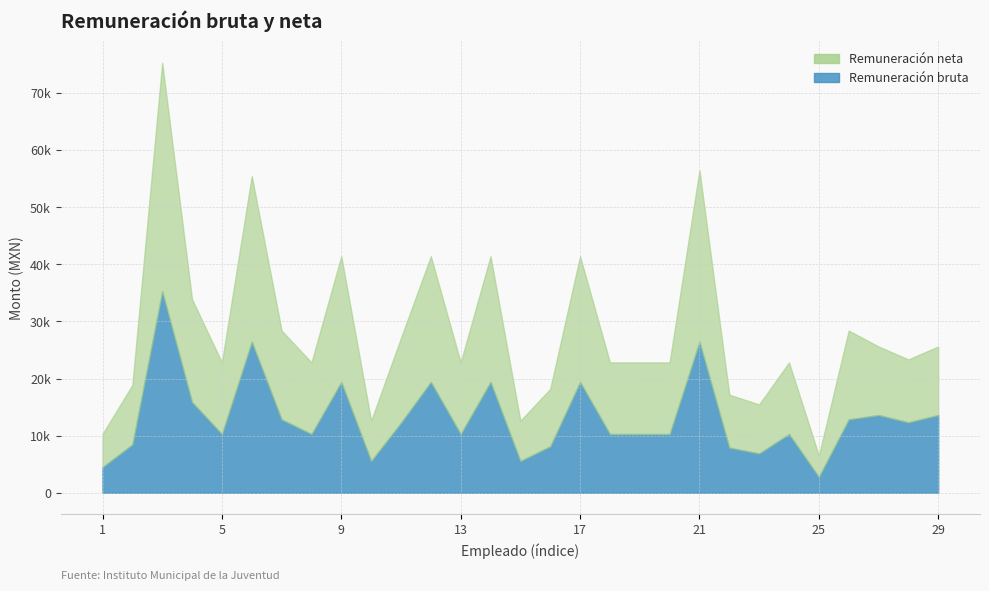

Reading left to right, extract all data points from this chart.

Remuneración neta: 5810.3	10412.7	40000.0	18001.0	12538.4	28995.5	15538.8	12538.4	22000.0	7038.2	14850.9	22000.0	12538.4	22000.0	7038.2	10038.4	22000.0	12538.4	12538.4	12538.4	30000.2	9261.7	8576.8	12538.4	3714.2	15538.8	12000.0	11000.1	12000.0
Remuneración bruta: 4499.4	8463.8	35294.1	15883.2	10285.8	26470.8	12857.1	10285.8	19411.8	5571.3	12267.9	19411.8	10285.8	19411.8	5571.3	8142.9	19411.8	10285.8	10285.8	10285.8	26470.8	7909.8	6890.1	10285.8	2785.7	12857.1	13614.9	12343.2	13614.9